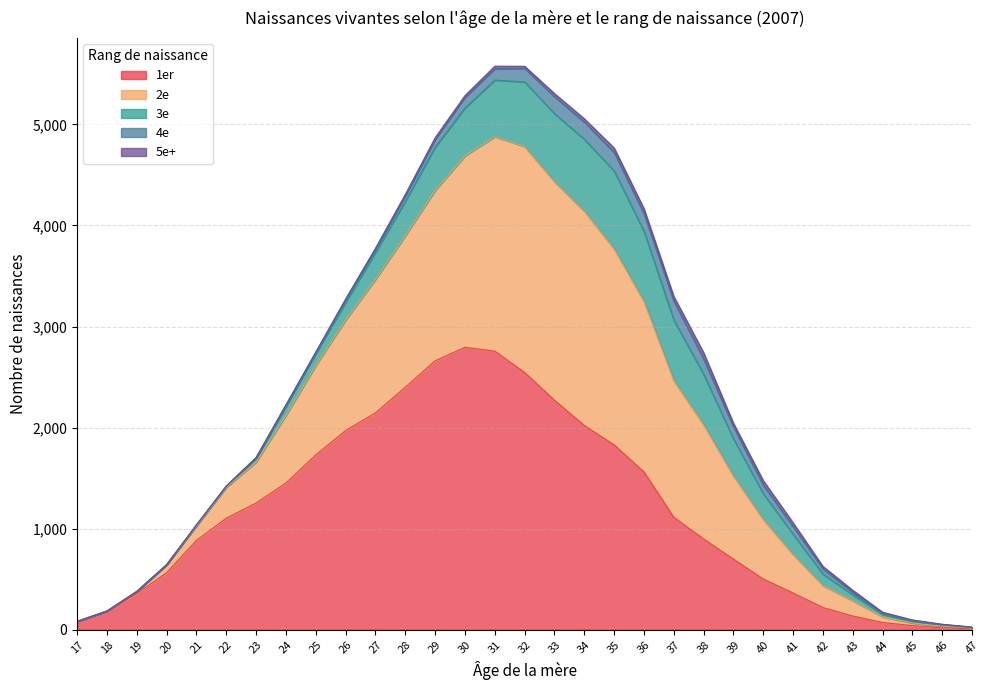

Reading left to right, list all the values displayed in this chart.

1er: 17=81	18=181	19=359	20=565	21=885	22=1104	23=1254	24=1452	25=1730	26=1971	27=2146	28=2399	29=2661	30=2794	31=2756	32=2545	33=2271	34=2021	35=1829	36=1562	37=1113	38=898	39=699	40=502	41=364	42=220	43=136	44=72	45=42	46=20	47=12
2e: 17=3	18=5	19=20	20=78	21=143	22=306	23=406	24=670	25=885	26=1094	27=1320	28=1500	29=1685	30=1894	31=2122	32=2234	33=2160	34=2119	35=1938	36=1686	37=1352	38=1130	39=822	40=589	41=380	42=218	43=151	44=56	45=25	46=16	47=5
3e: 17=0	18=0	19=1	20=2	21=9	22=12	23=38	24=90	25=121	26=174	27=268	28=340	29=429	30=474	31=560	32=641	33=675	34=712	35=772	36=695	37=599	38=499	39=368	40=255	41=201	42=113	43=60	44=25	45=15	46=11	47=3
4e: 17=0	18=0	19=0	20=0	21=1	22=0	23=6	24=12	25=9	26=28	27=34	28=58	29=77	30=107	31=113	32=134	33=168	34=170	35=184	36=175	37=188	38=153	39=119	40=86	41=76	42=53	43=24	44=13	45=7	46=5	47=5
5e+: 17=0	18=0	19=0	20=0	21=0	22=0	23=0	24=1	25=2	26=5	27=5	28=9	29=15	30=15	31=24	32=20	33=30	34=33	35=43	36=48	37=46	38=61	39=35	40=43	41=37	42=23	43=20	44=8	45=9	46=3	47=3